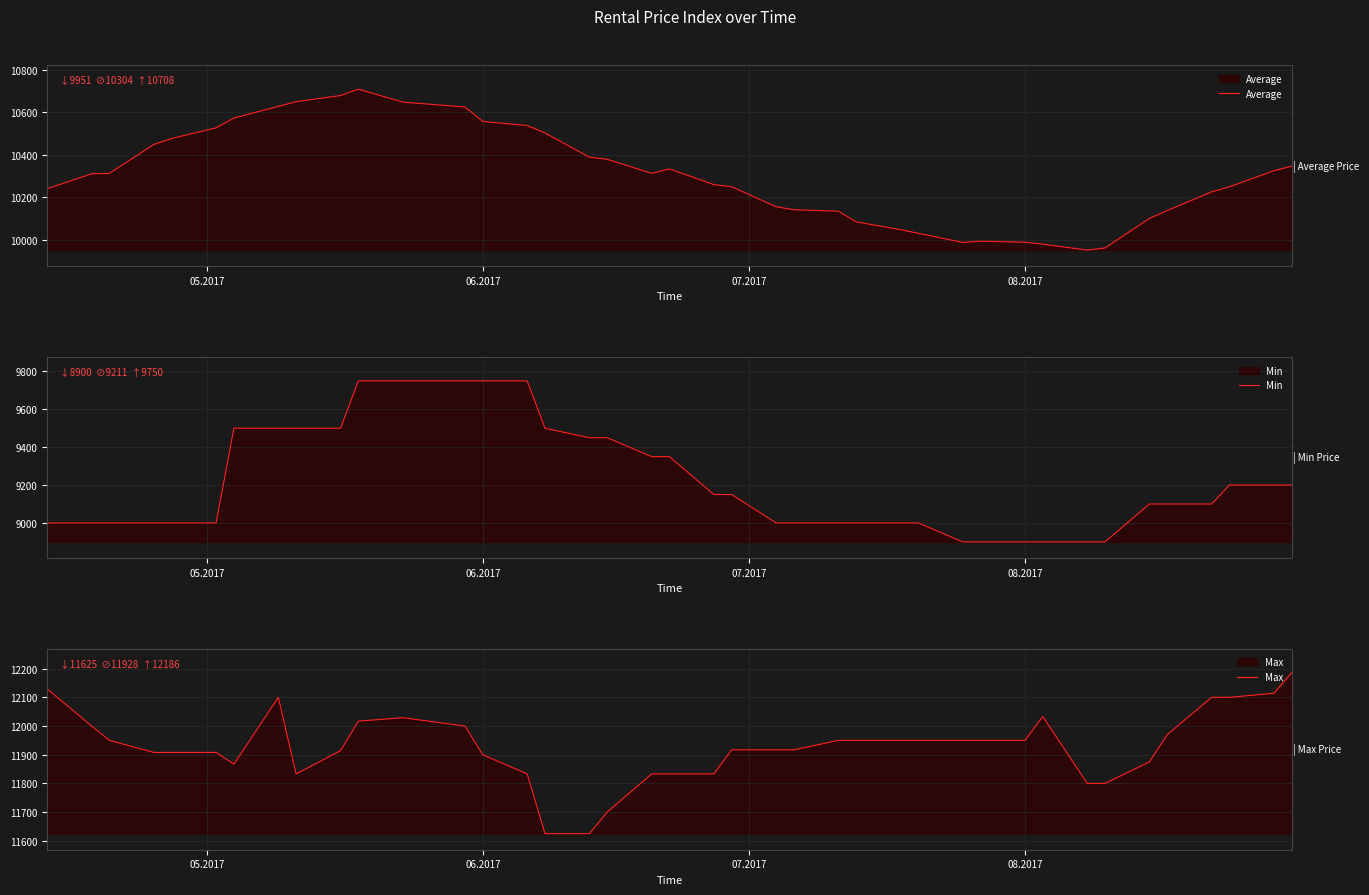

True or false: Average has more than 2 interior local peaks.

True